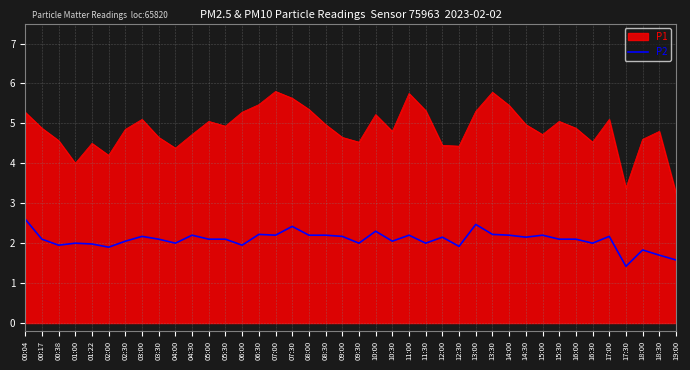

Is the value of P1 at 08:30 greater than the value of P2 at 00:17?

Yes